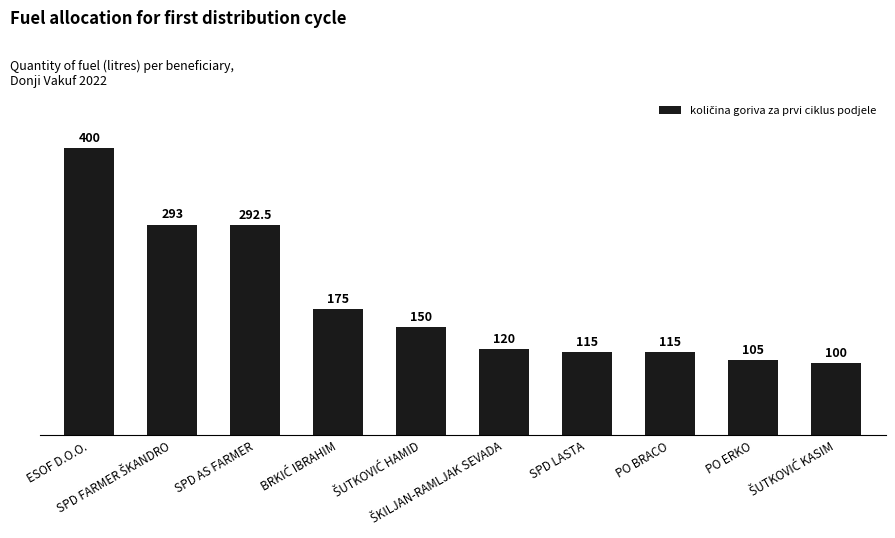

What is the difference between the maximum and minimum values?

300.0